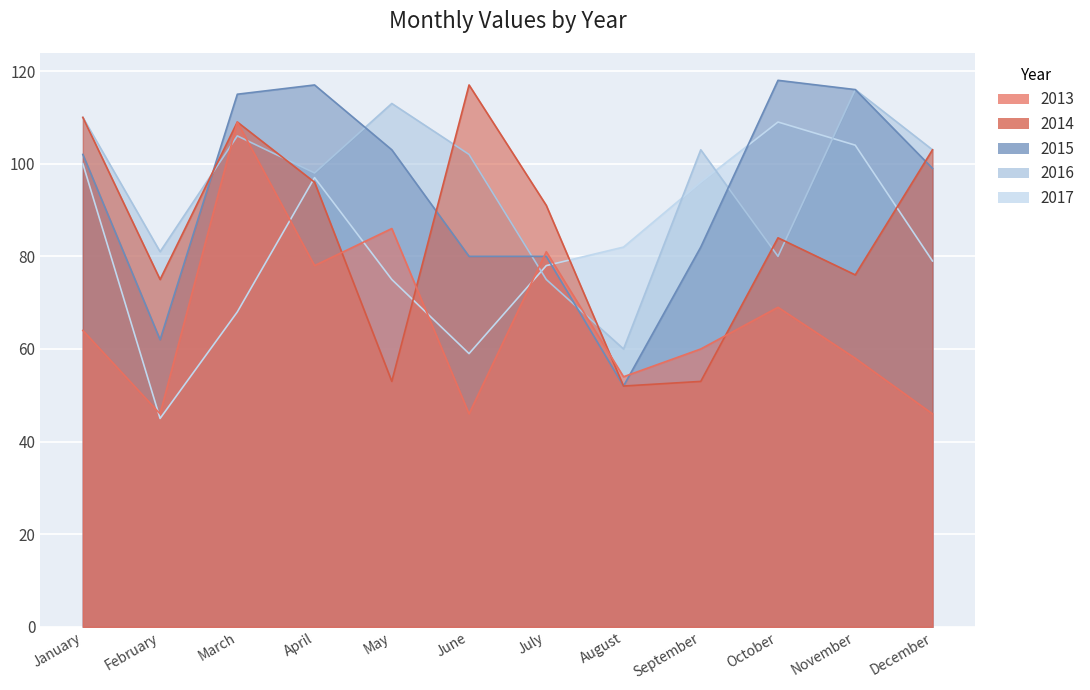

List the labels in order of 2013 value, largest first.

March, May, July, April, October, January, September, November, August, February, June, December